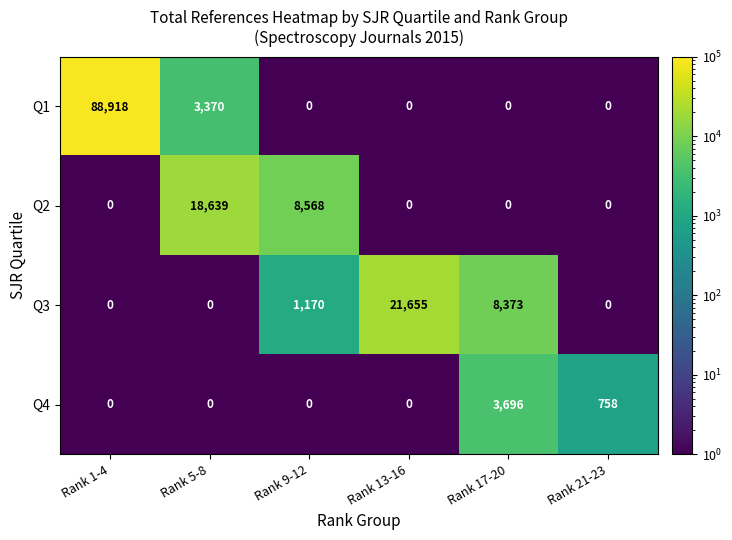

What is the difference between the Q4 values at Rank 21-23 and Rank 1-4?

758